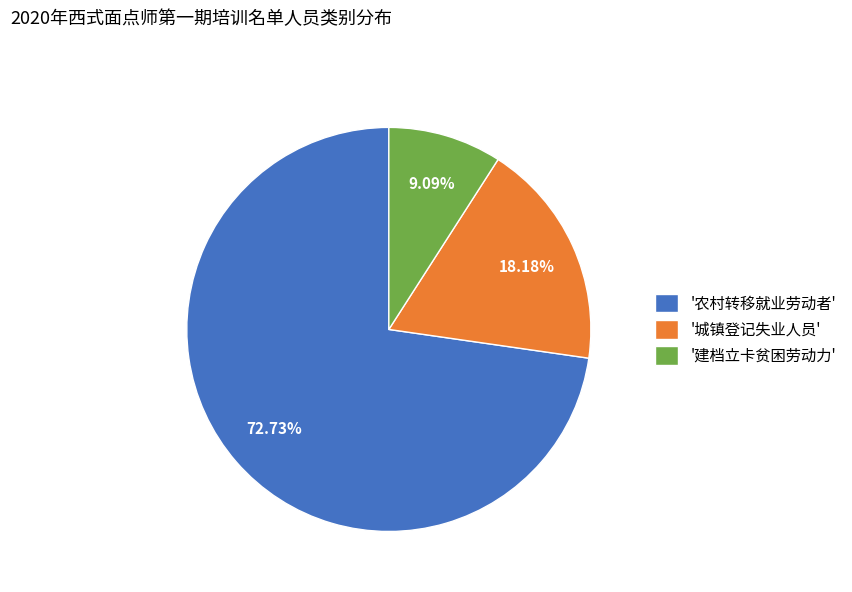

Combined, do '城镇登记失业人员' and '建档立卡贫困劳动力' account for over 50%?

No